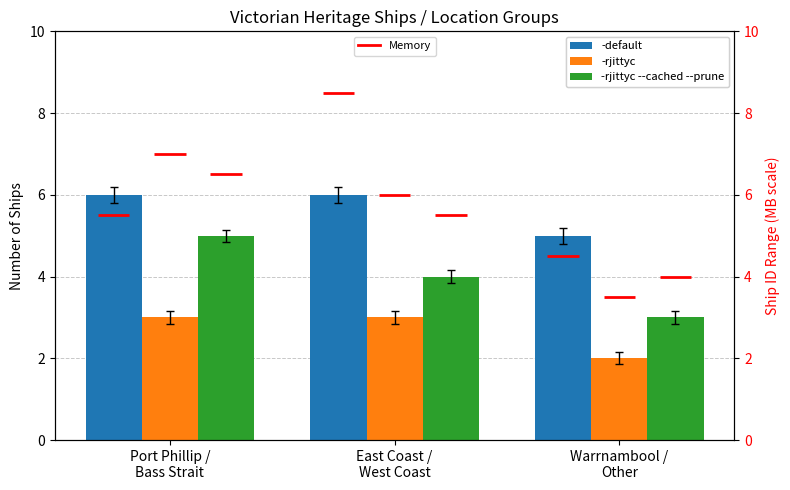

What is the difference between the highest and lowest values at East Coast /
West Coast?

3